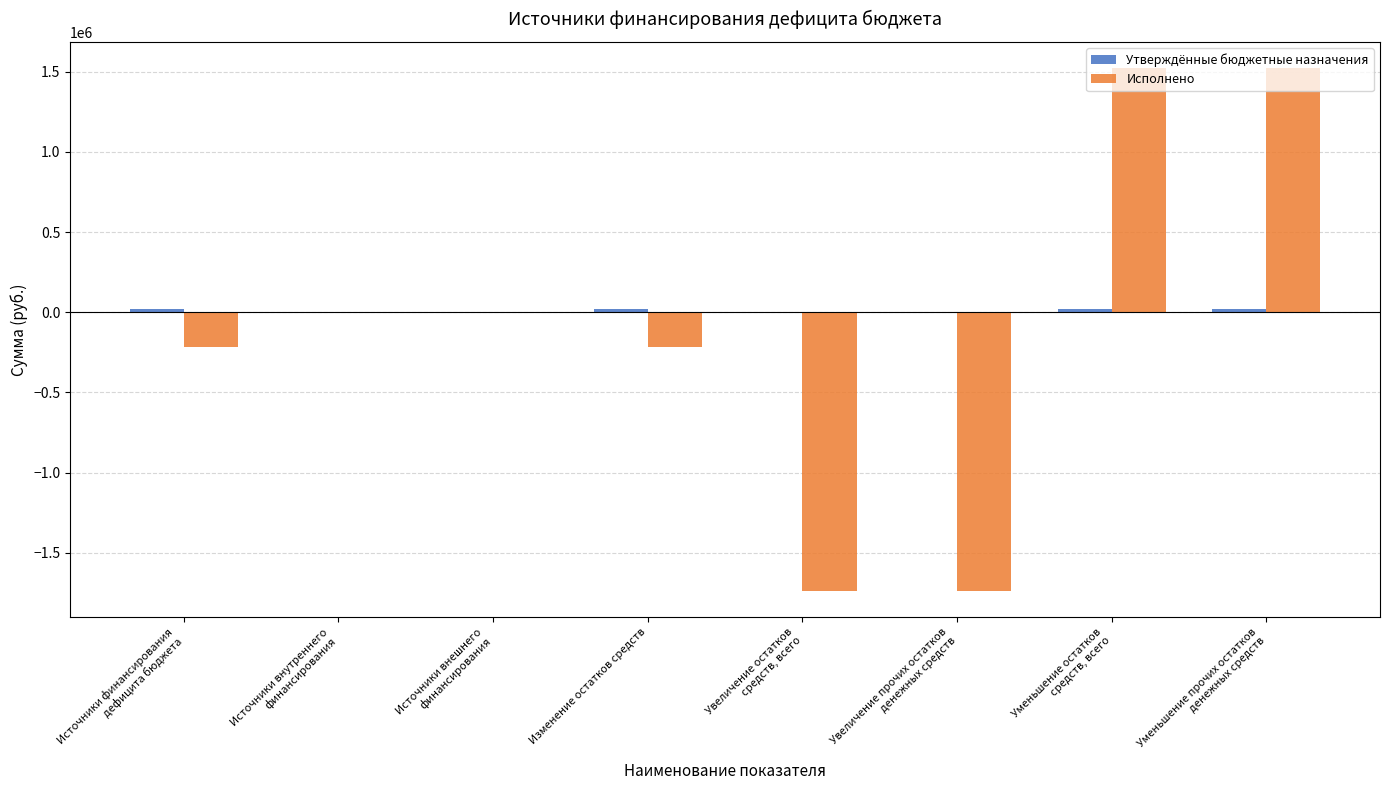

What is the maximum value shown in the chart?

1521819.1